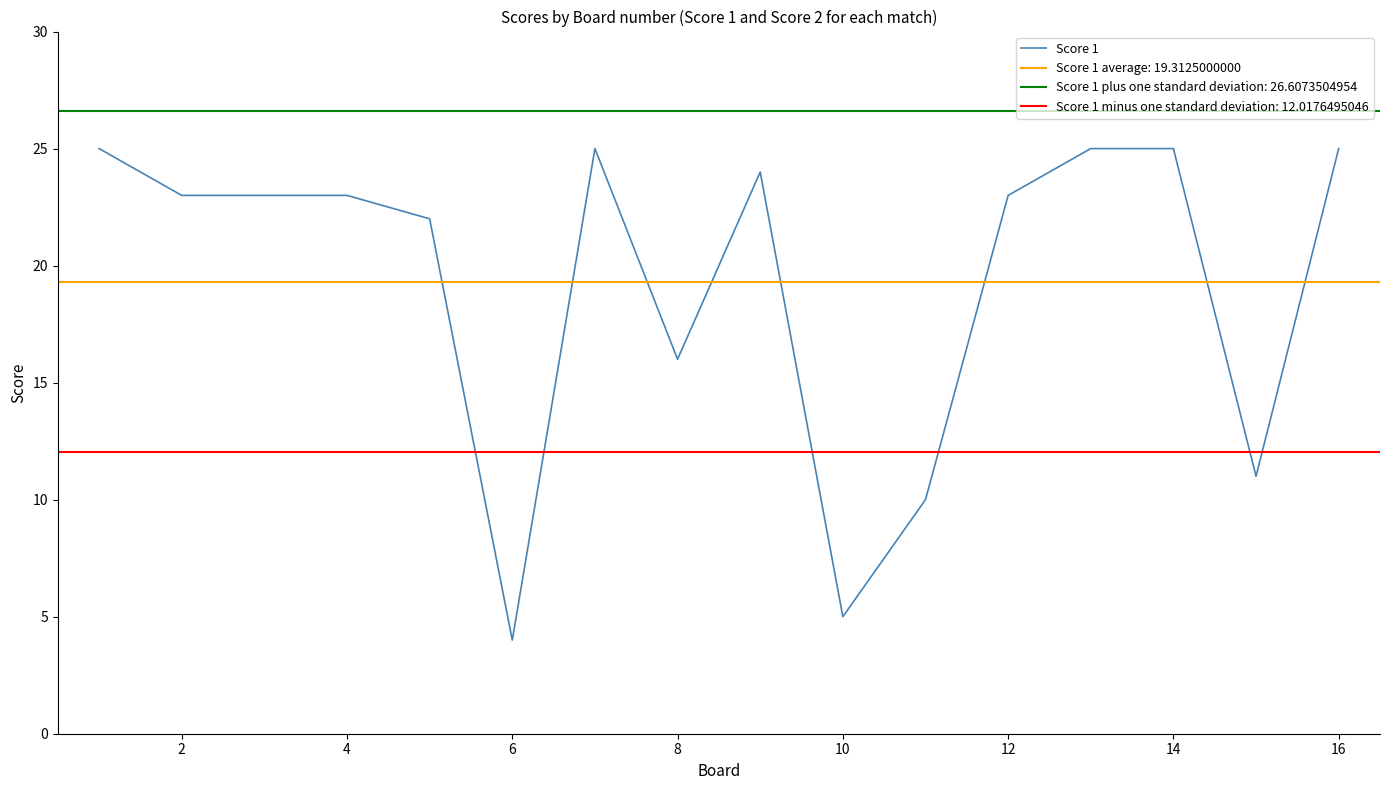

What is the maximum value for Score 1?

25